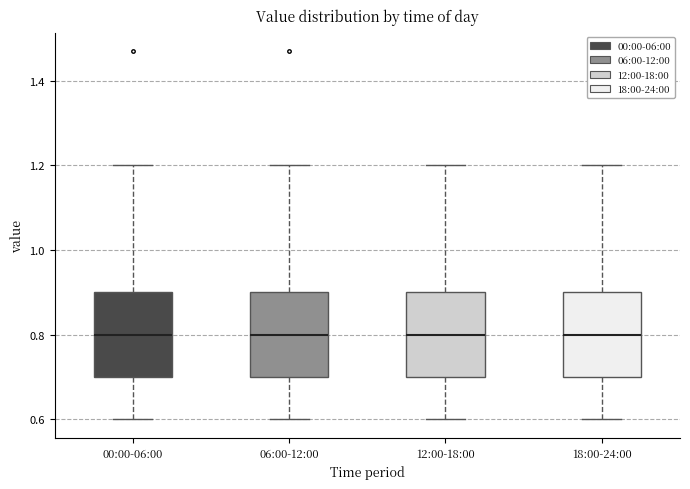

Reading left to right, read every box against the y-axis: the position of its median line, the range the box covers, and the ends of its whiskers. The values are not printed on the chart, so give them approximately, as read against the axis.

00:00-06:00: median 0.8, box 0.7 to 0.9, whiskers 0.6 to 1.2
06:00-12:00: median 0.8, box 0.7 to 0.9, whiskers 0.6 to 1.2
12:00-18:00: median 0.8, box 0.7 to 0.9, whiskers 0.6 to 1.2
18:00-24:00: median 0.8, box 0.7 to 0.9, whiskers 0.6 to 1.2